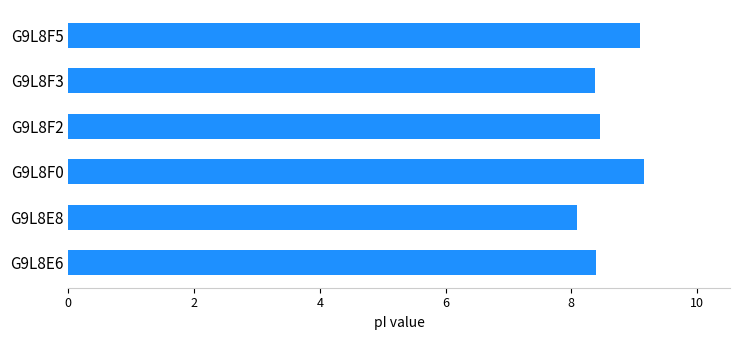

What is the sum of all values?

51.5